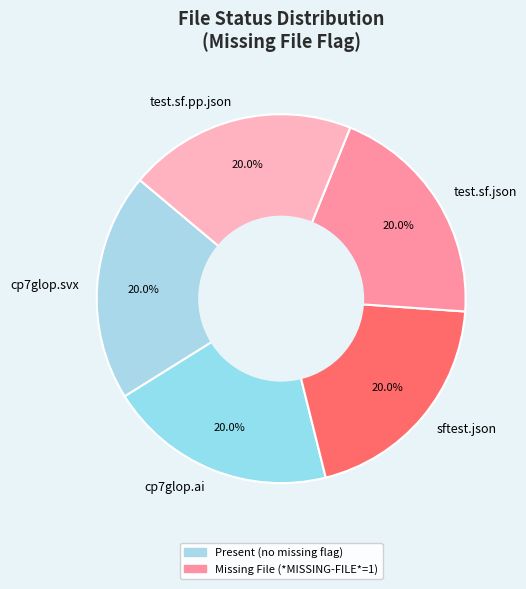

How many slices are in this pie chart?

5